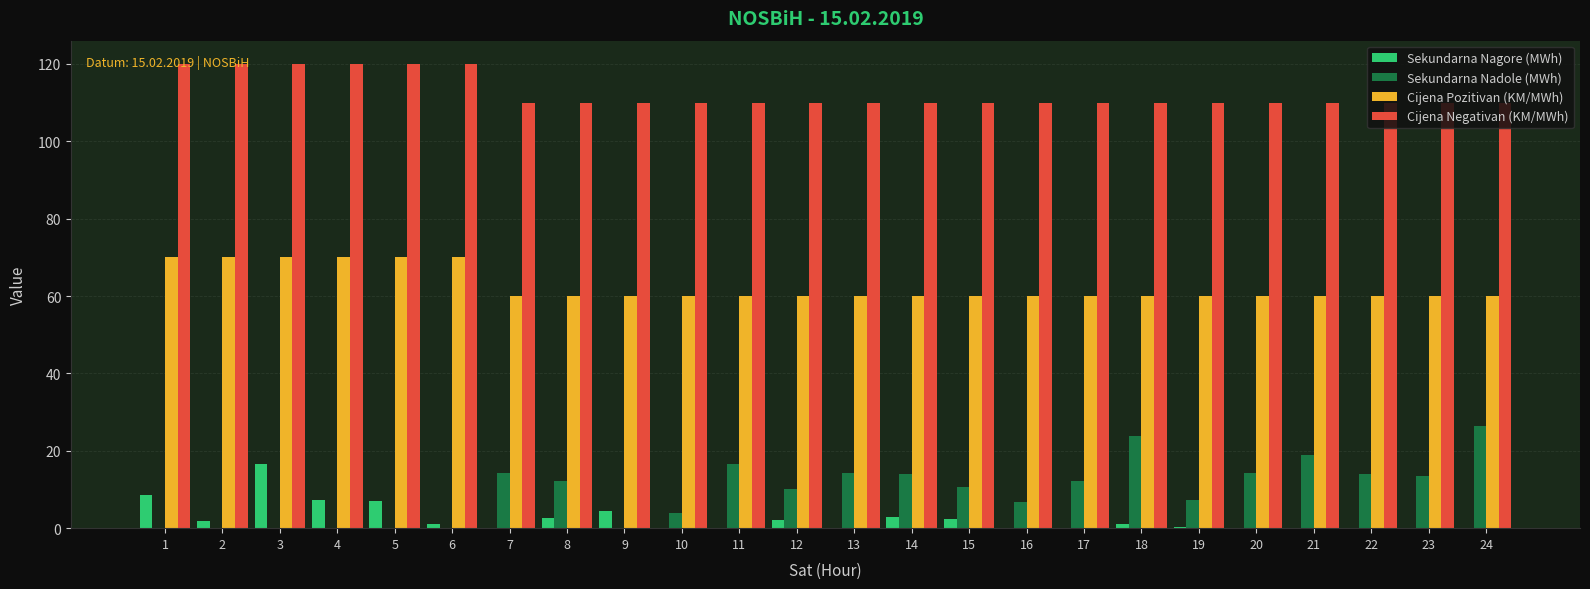

What is the sum of all Cijena Negativan (KM/MWh) values?

2700.0